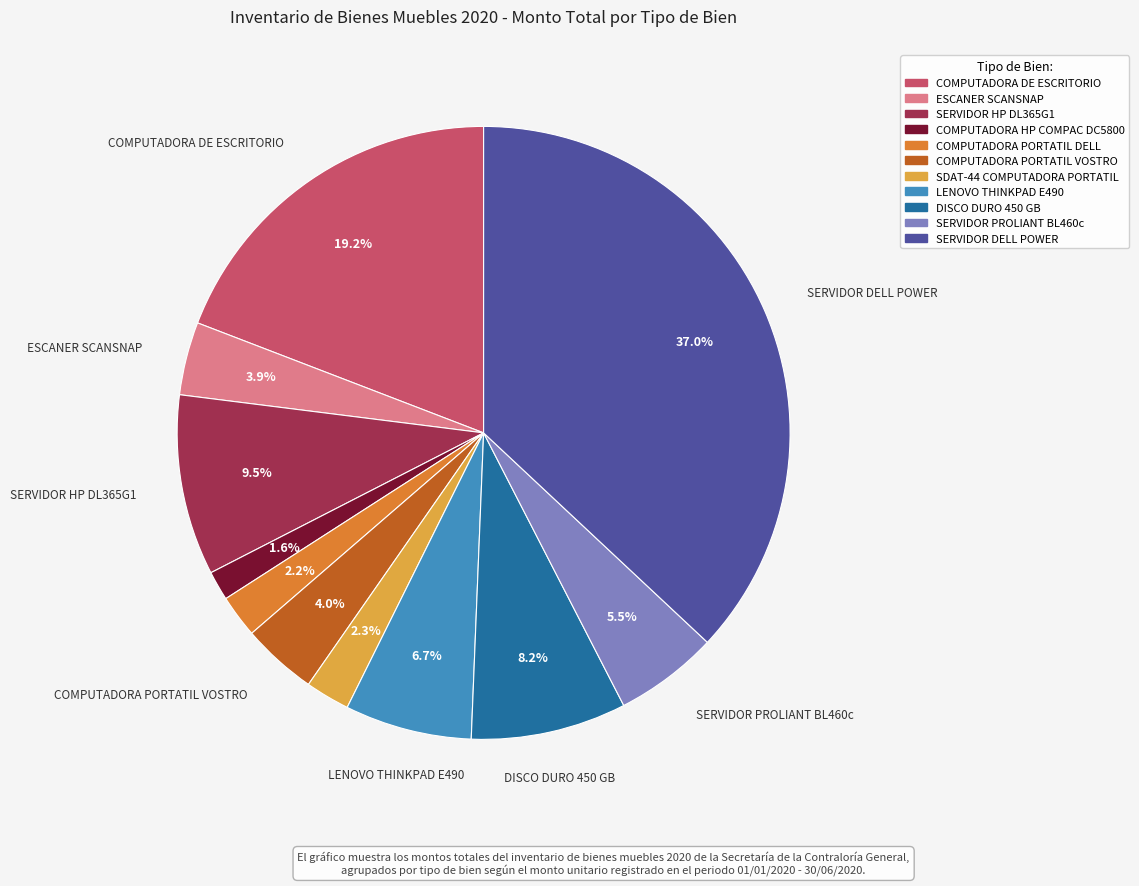

Does any single category account for the majority?

No